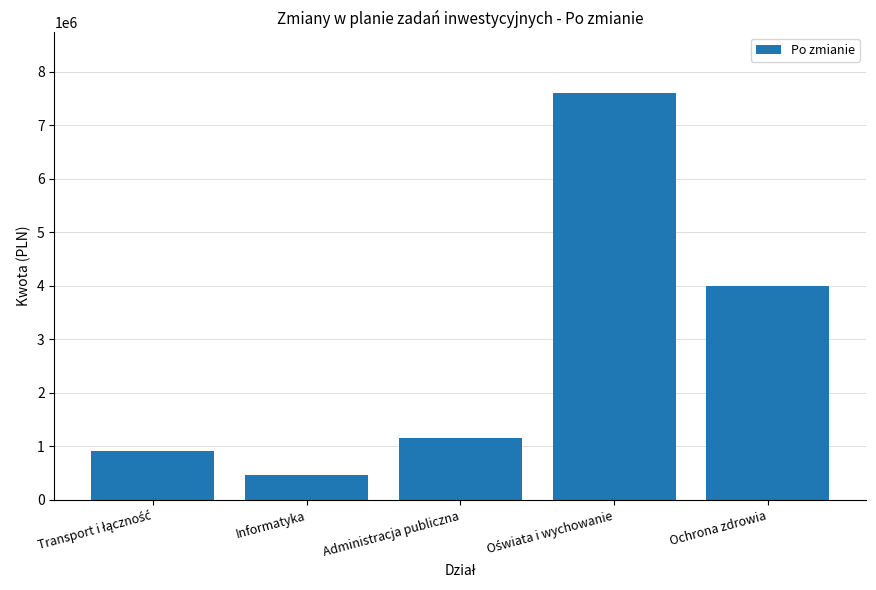

Which label corresponds to the smallest value in the chart?

Informatyka